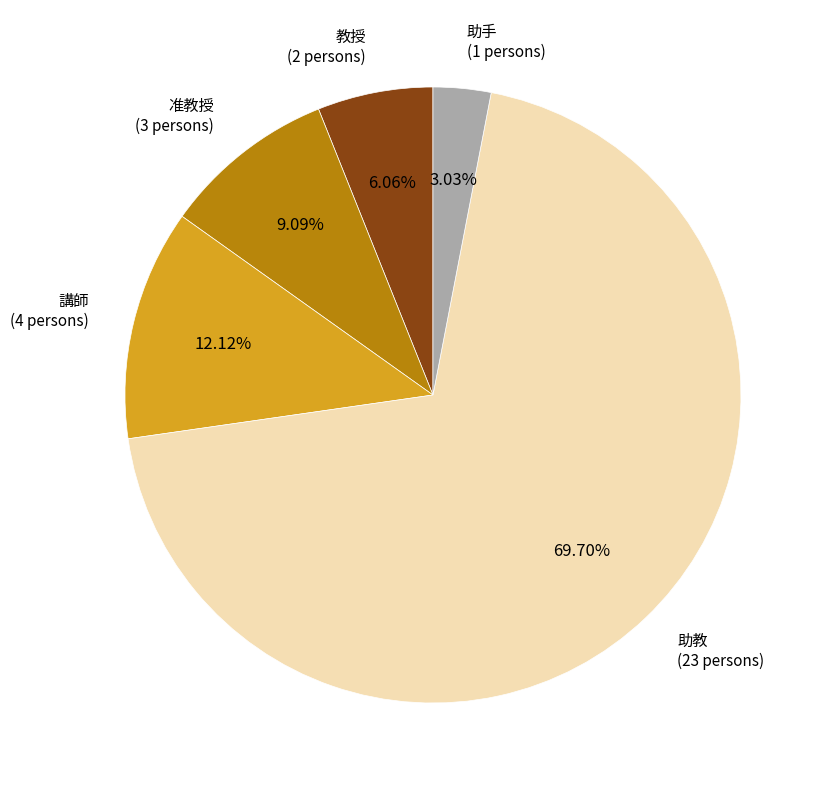

Rank the categories by value from lowest to highest.

助手, 教授, 准教授, 講師, 助教